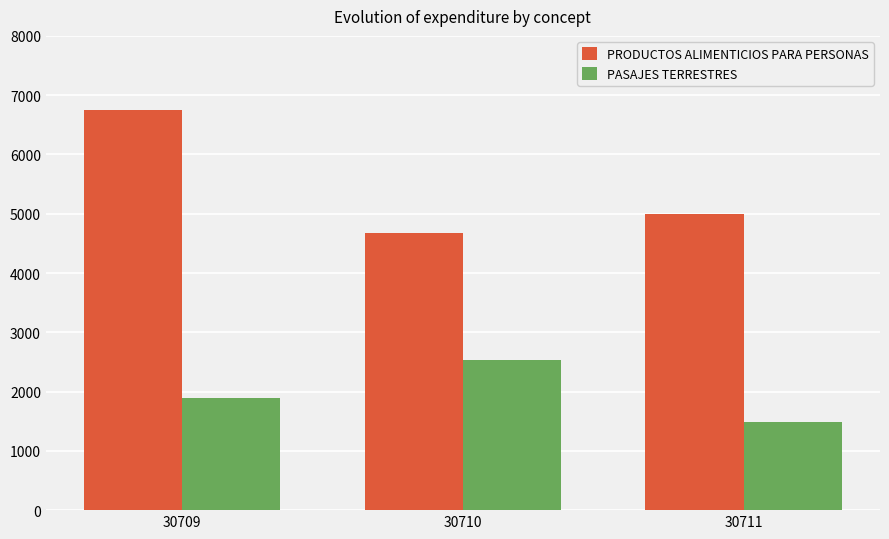

What is the lowest value of the PRODUCTOS ALIMENTICIOS PARA PERSONAS series?

4680.0